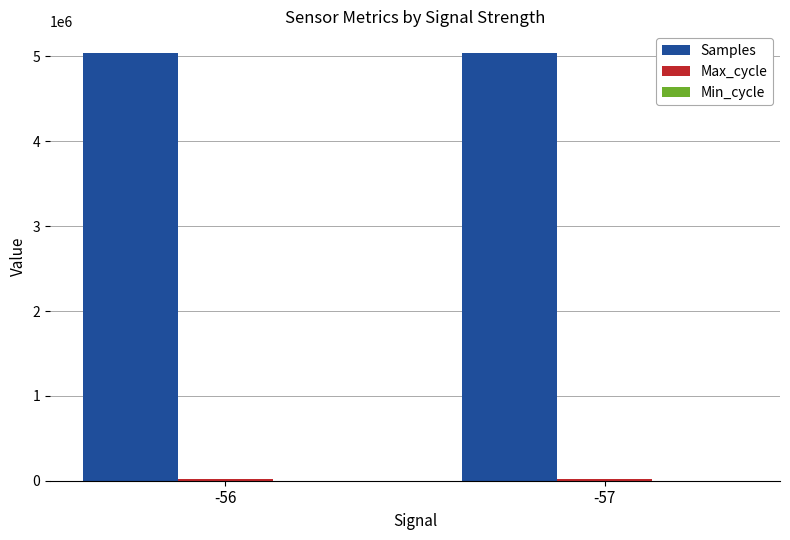

Which series has the largest total across all categories?

Samples